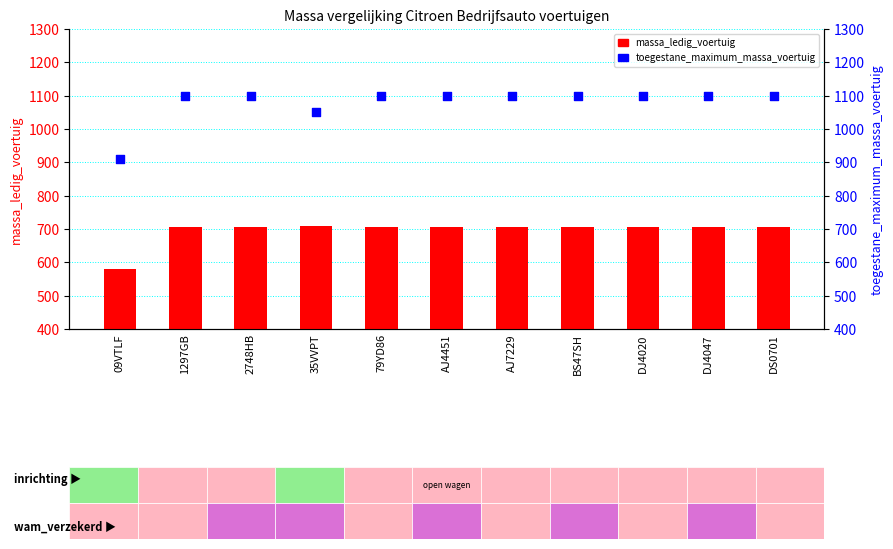

At which category is the sum across all series the highest?

1297GB